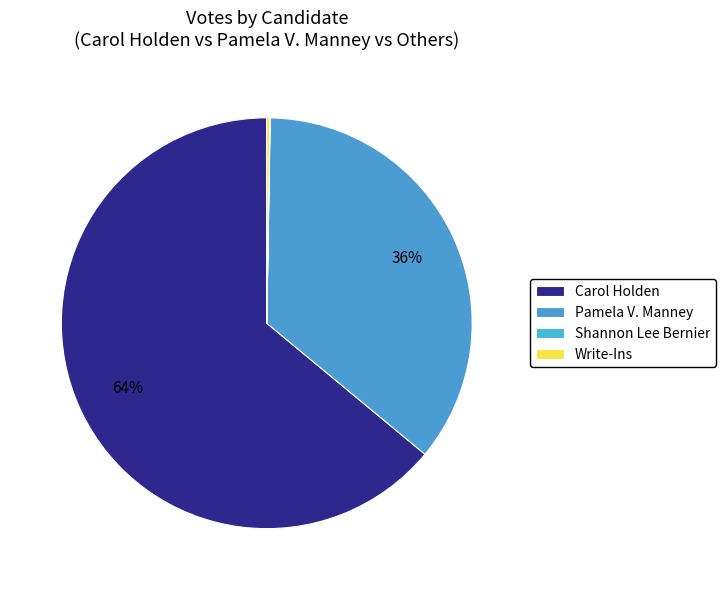

Is there a majority slice in this chart?

Yes